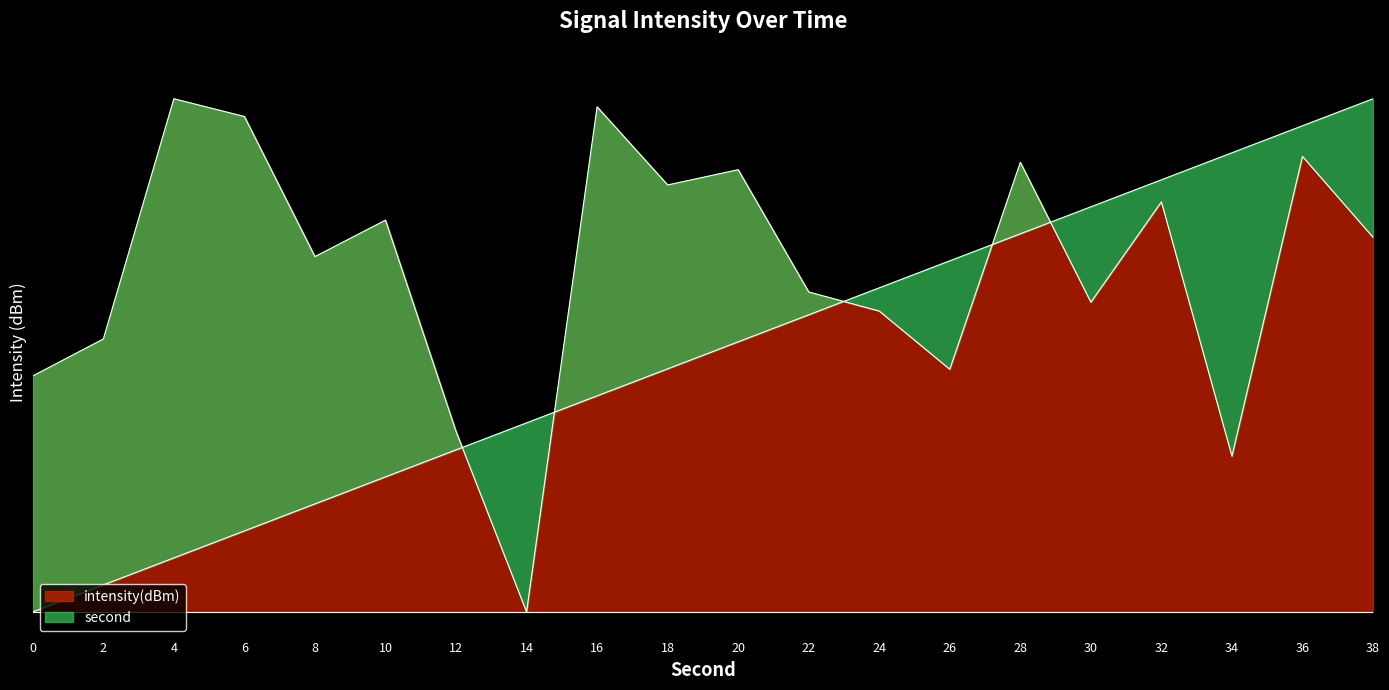

Which series changed the most between 0 and 18?

second